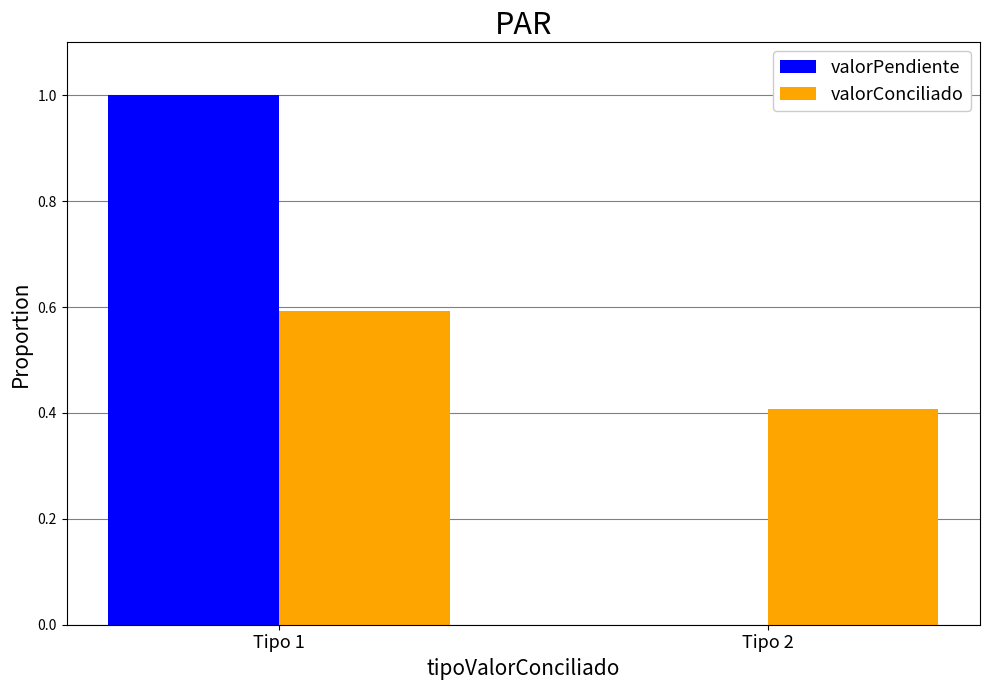

Reading left to right, what are all the values shown in this chart?

valorPendiente: 1.0	0.0
valorConciliado: 0.6	0.4